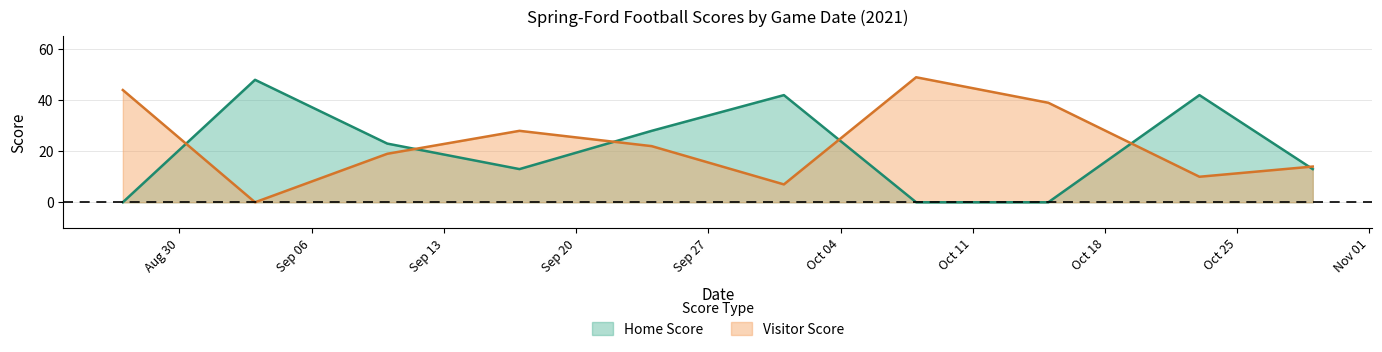

Reading right to left, what are all the values shown in this chart?

Home Score: 2021-10-29=13	2021-10-23=42	2021-10-15=0	2021-10-08=0	2021-10-01=42	2021-09-24=28	2021-09-17=13	2021-09-10=23	2021-09-03=48	2021-08-27=0
Visitor Score: 2021-10-29=14	2021-10-23=10	2021-10-15=39	2021-10-08=49	2021-10-01=7	2021-09-24=22	2021-09-17=28	2021-09-10=19	2021-09-03=0	2021-08-27=44